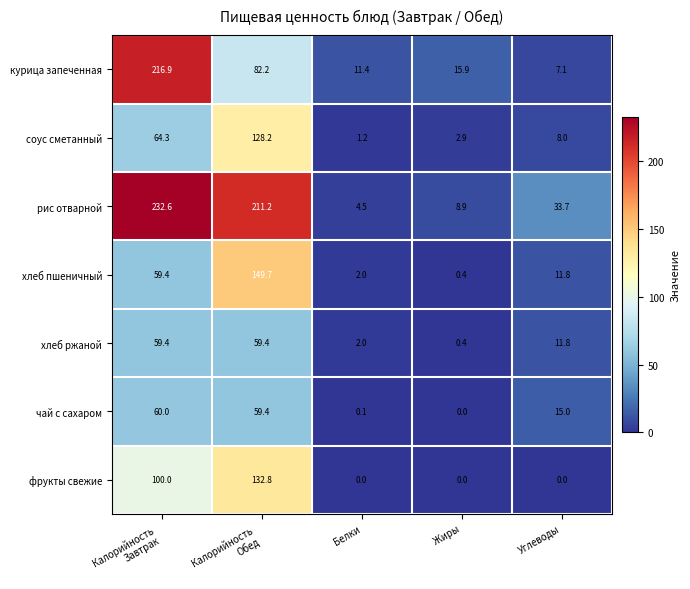

At how many categories does at least one series exceed 58?

2